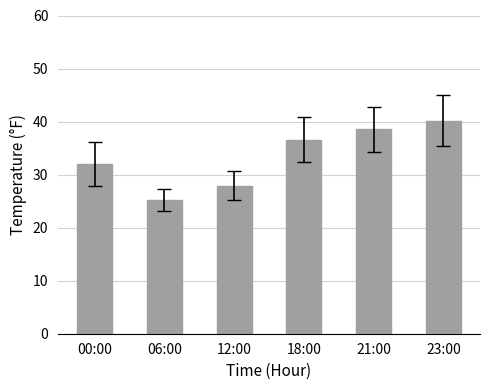

Which has a higher value, 21:00 or 12:00?

21:00